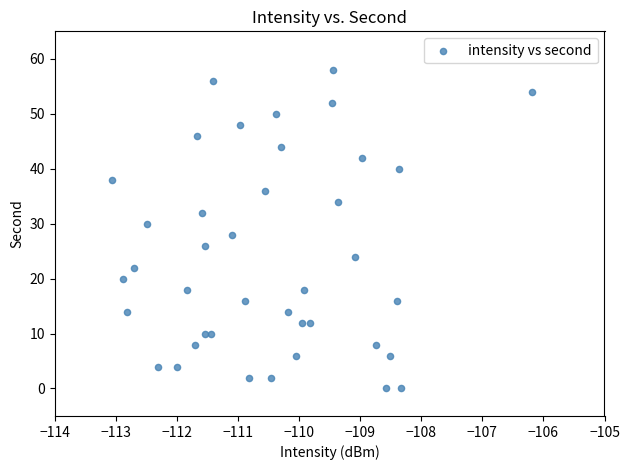

What is the range of Y values (max minus min)?

58